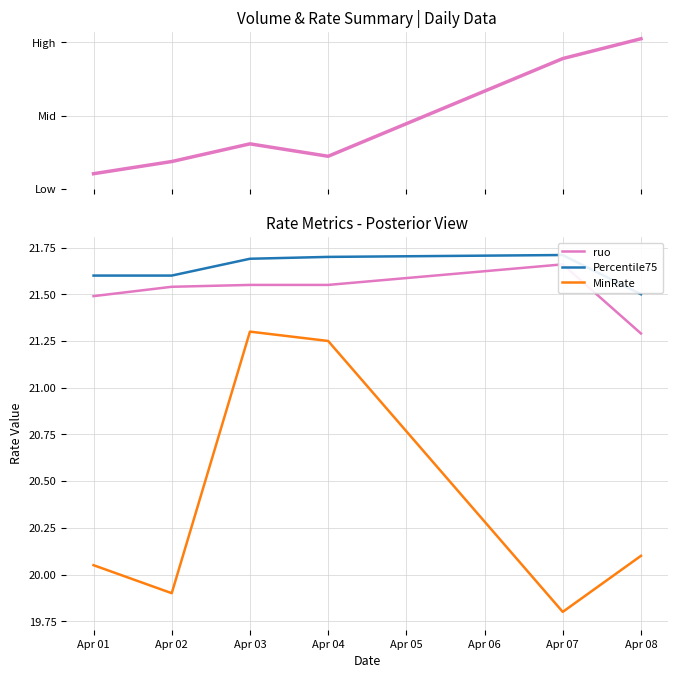

Rank the series by their maximum value, from lowest to highest.

MinRate, ruo, Percentile75, vol